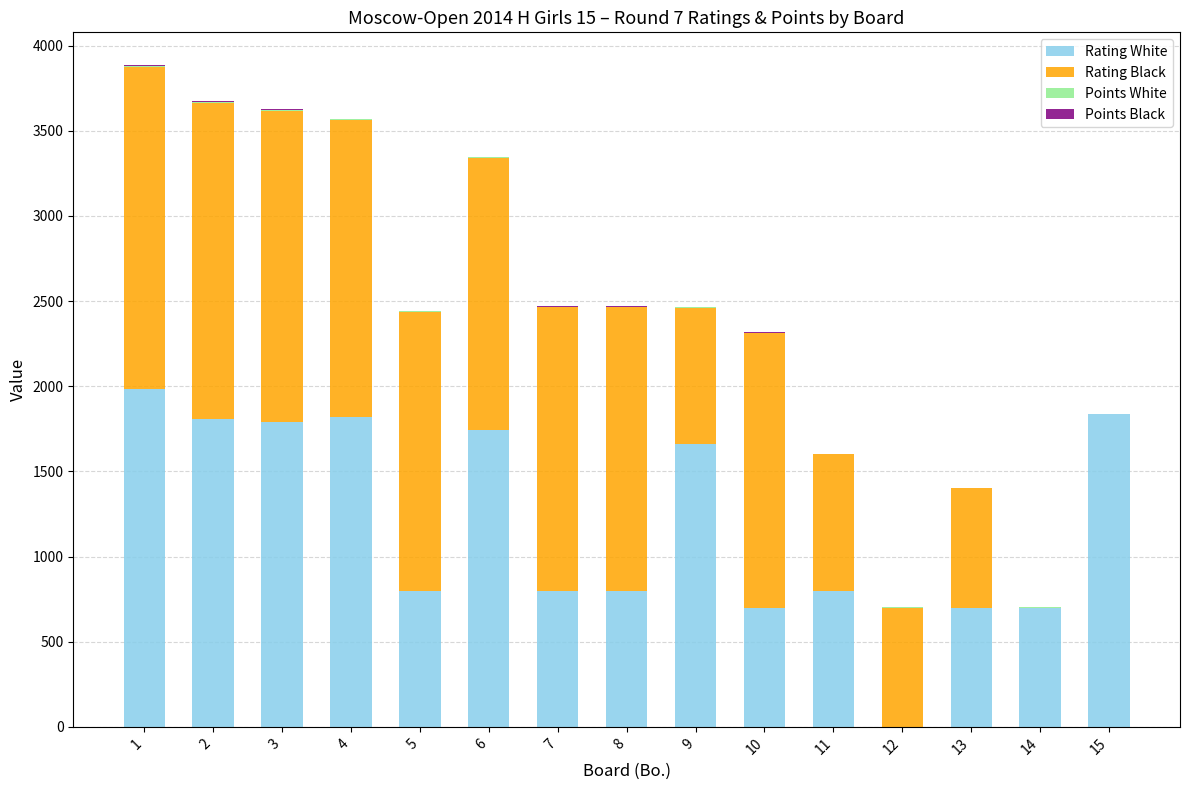

What is the average value of the Rating White series?

1196